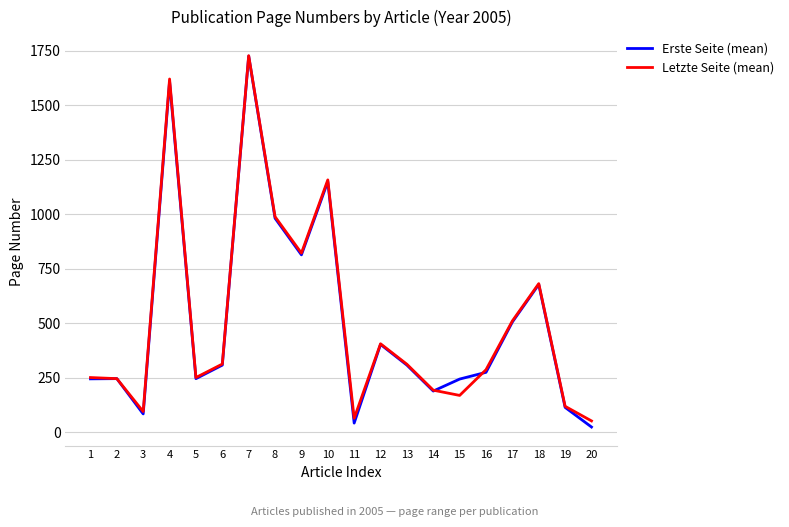

What are all the series names shown in the legend?

Erste Seite (mean), Letzte Seite (mean)